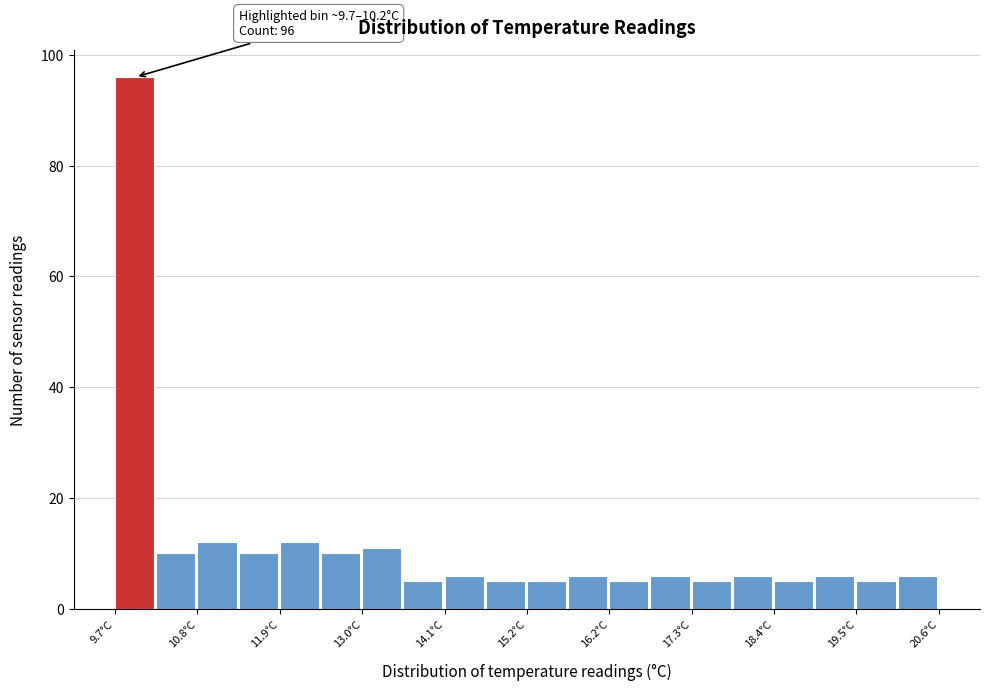

Read against the x-axis, roughly where is the centre of the tallest bar?

10.0